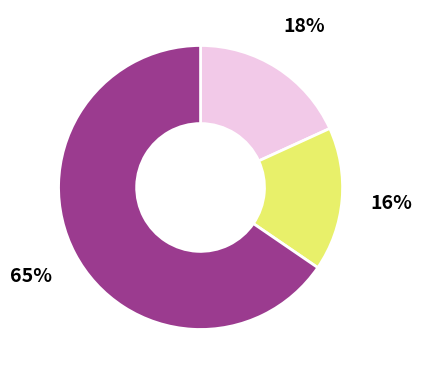

To the nearest percent, what is the difference between the largest and smallest slice percentages?

49%